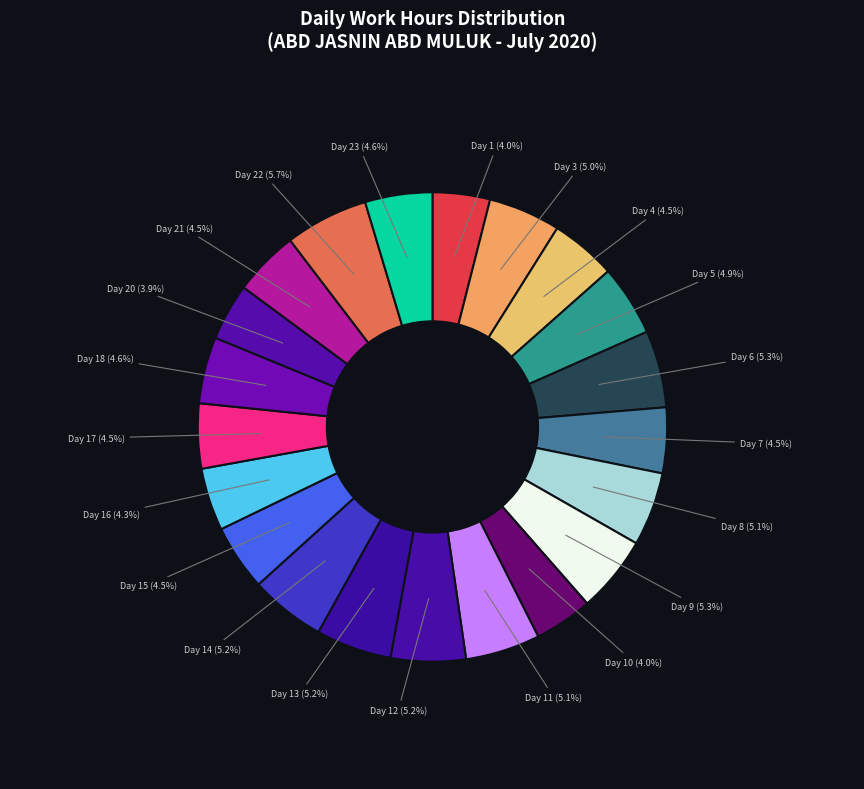

Count the number of slices in the pie.

21